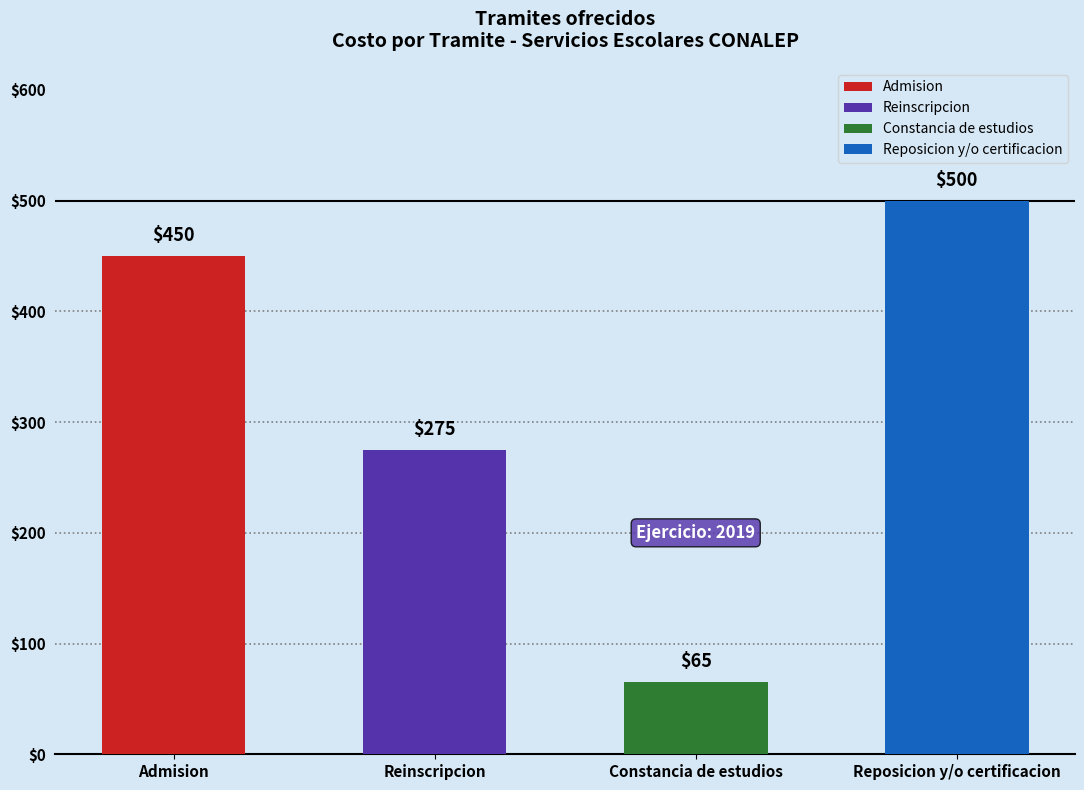

What is the change in value from Admision to Constancia de estudios?

-385